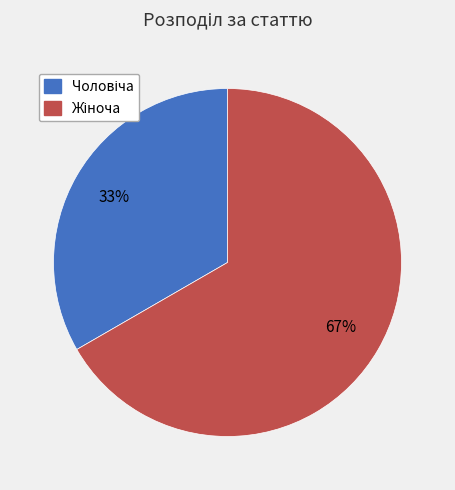

To the nearest percent, what is the average slice percentage?

50%